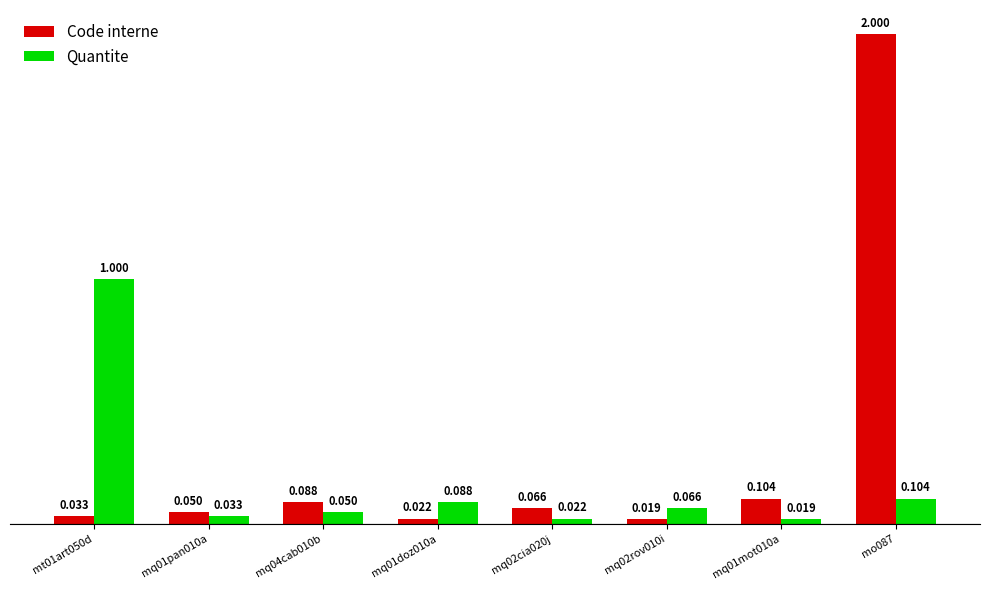

What is the sum of the Quantite values at mt01art050d and mq04cab010b?

1.1